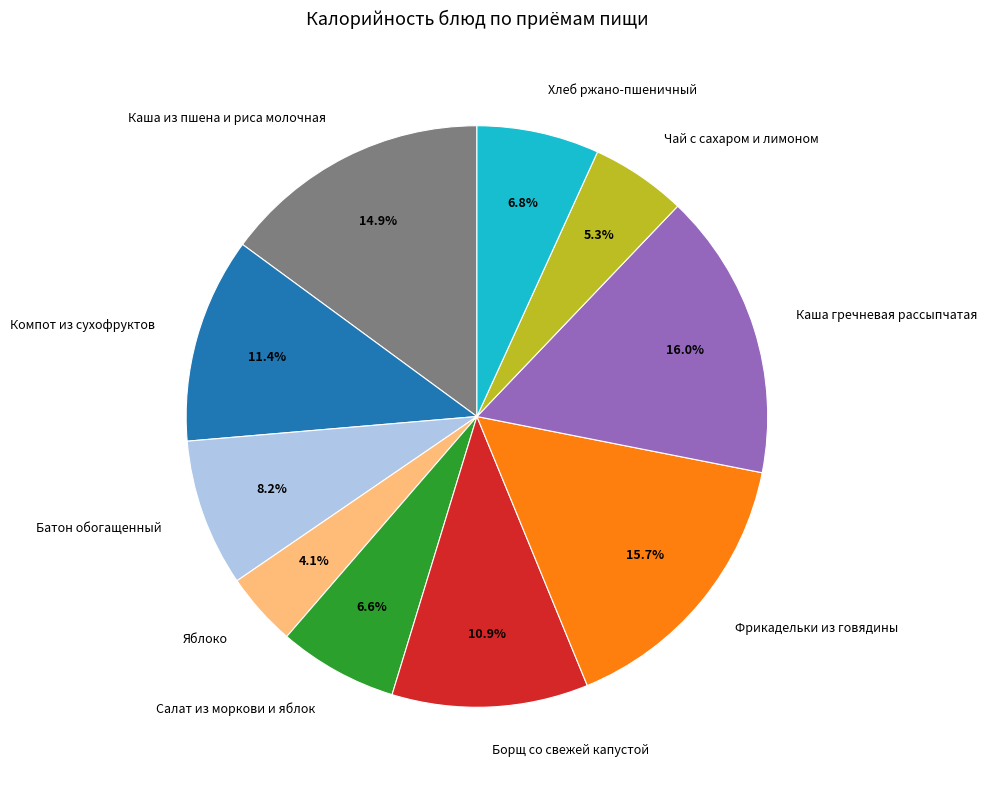

Does Каша гречневая рассыпчатая represent more than half of the total?

No